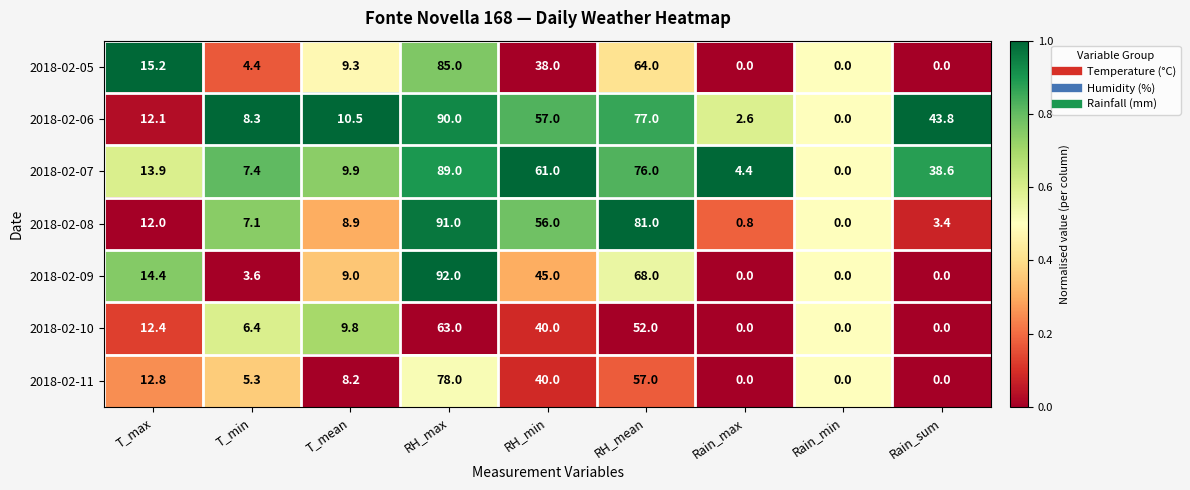

List the series in order of their peak value, highest first.

2018-02-09, 2018-02-08, 2018-02-06, 2018-02-07, 2018-02-05, 2018-02-11, 2018-02-10